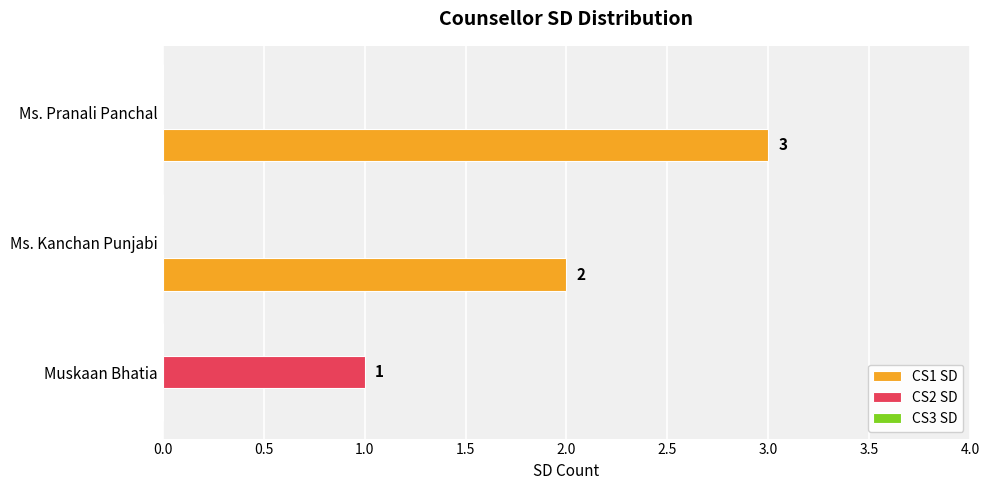

How many CS1 SD values are between 0 and 3?

3